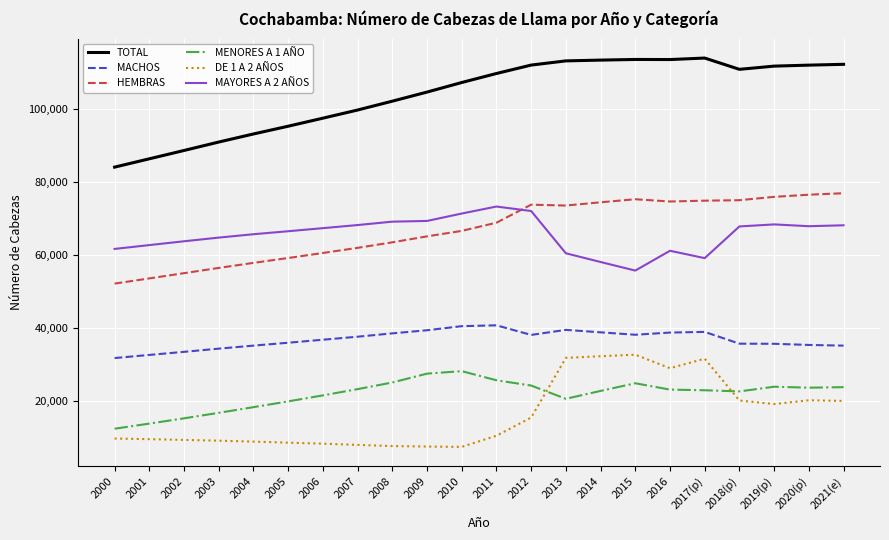

What is the greatest value displayed?

113822